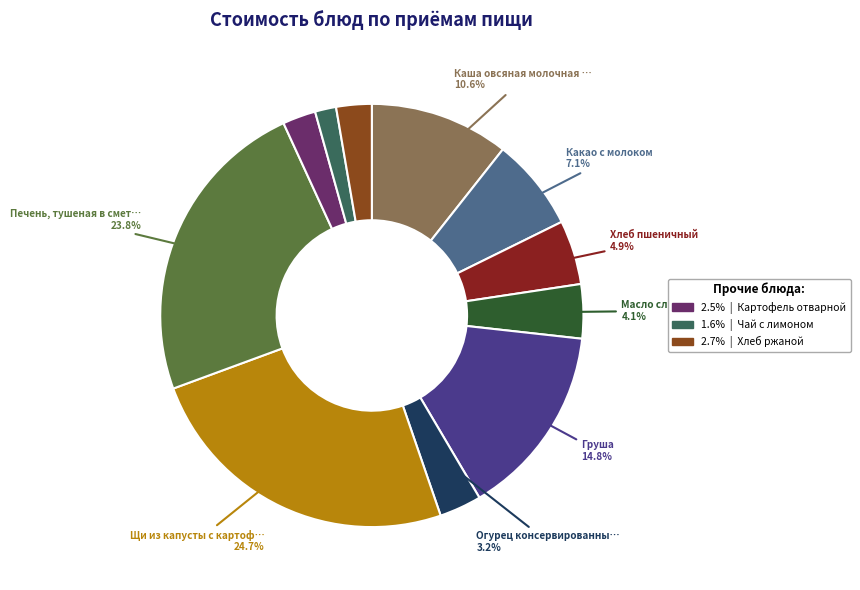

Is there a majority slice in this chart?

No